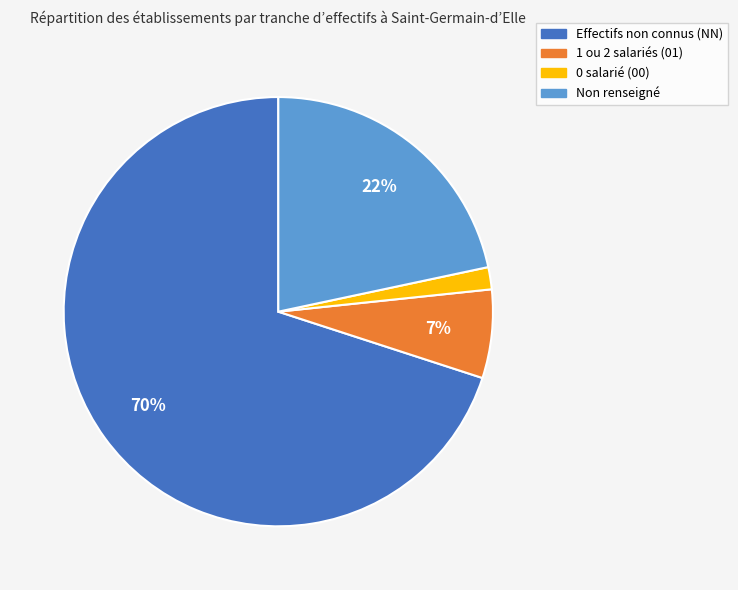

Is there a majority slice in this chart?

Yes